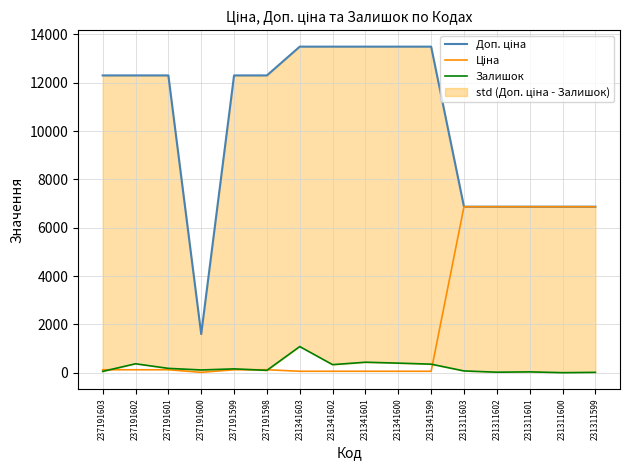

What is the difference between the Ціна values at 237191602 and 231341600?

63.0